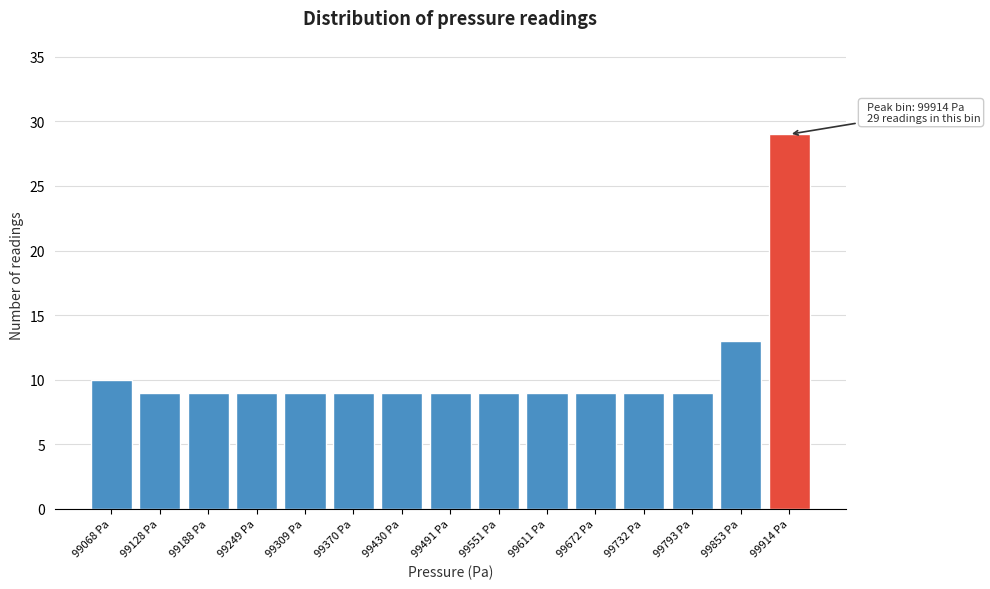

Reading left to right, transcribe all the data shown in this chart.

10	9	9	9	9	9	9	9	9	9	9	9	9	13	29